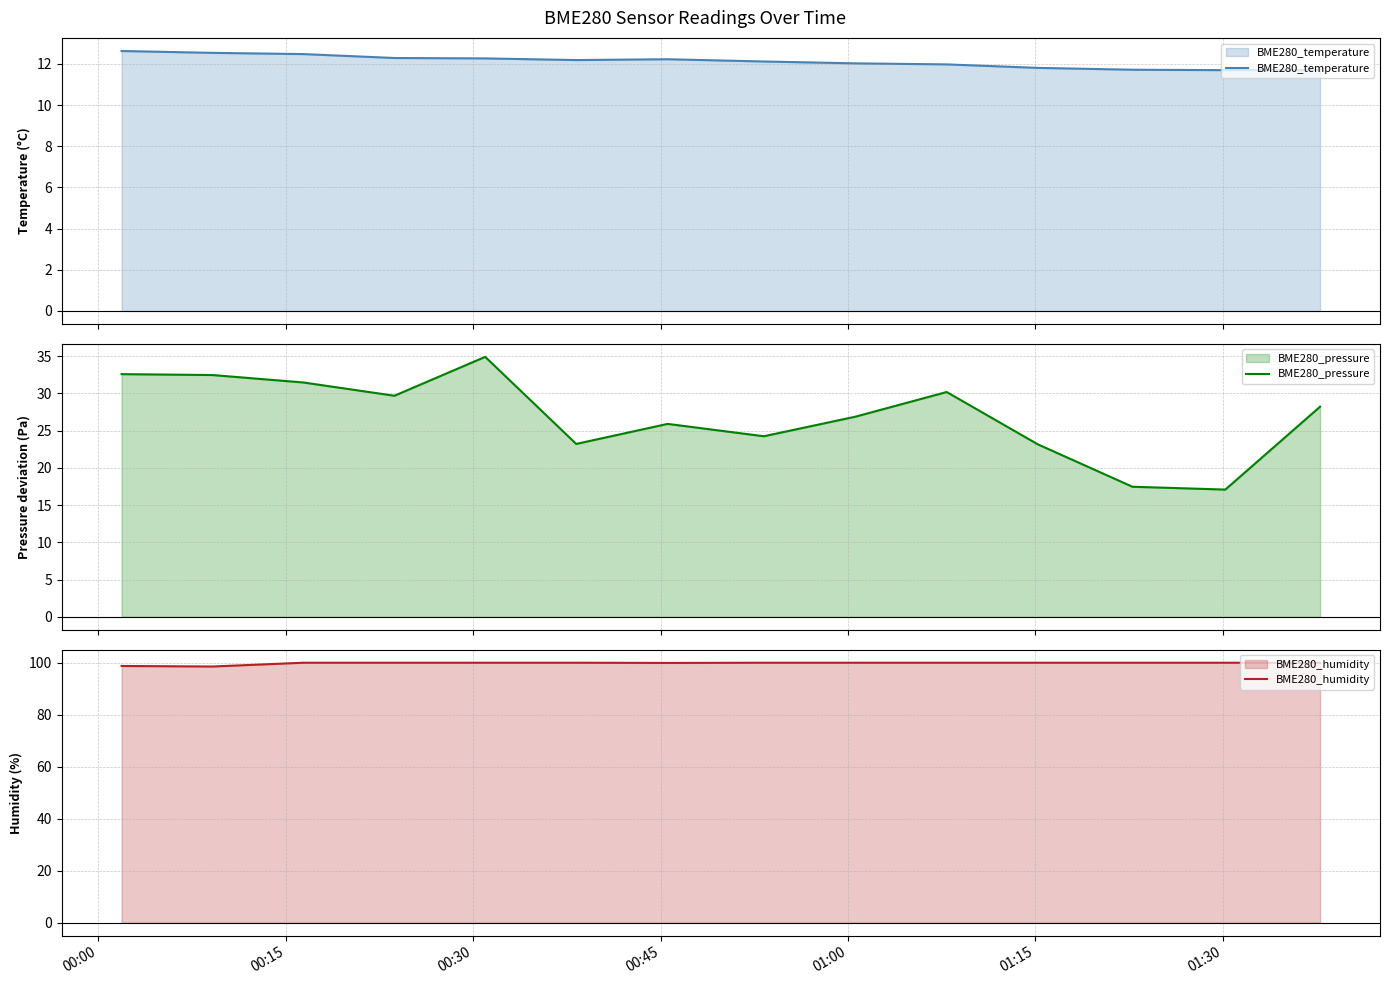

How many lines are shown in the chart?

3